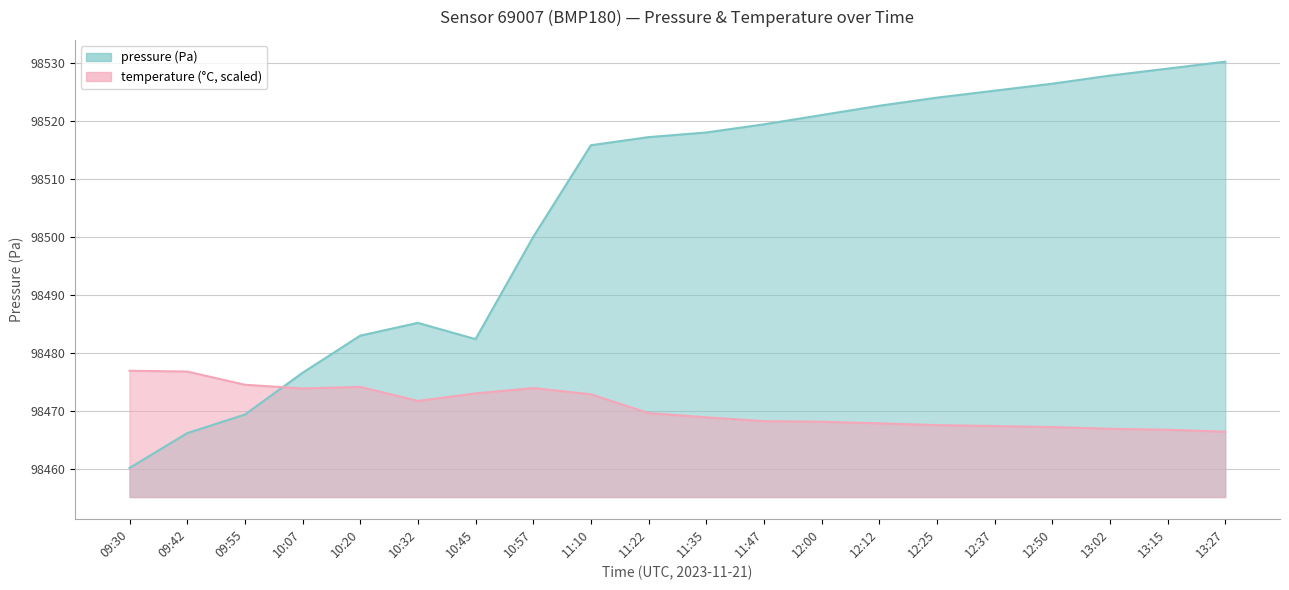

What are all the series names shown in the legend?

pressure, temperature